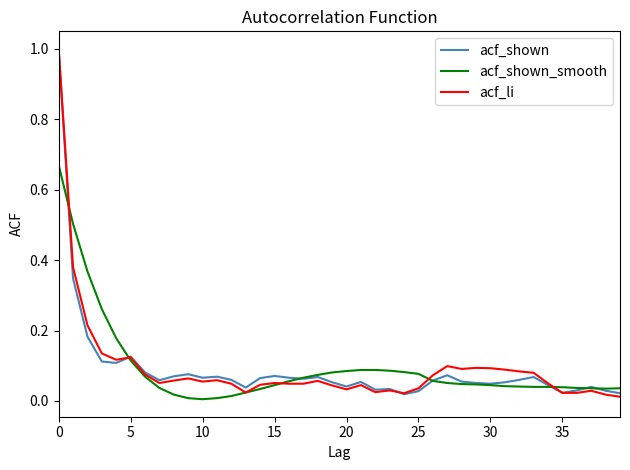

What is the label of the 24th point from the right?

16